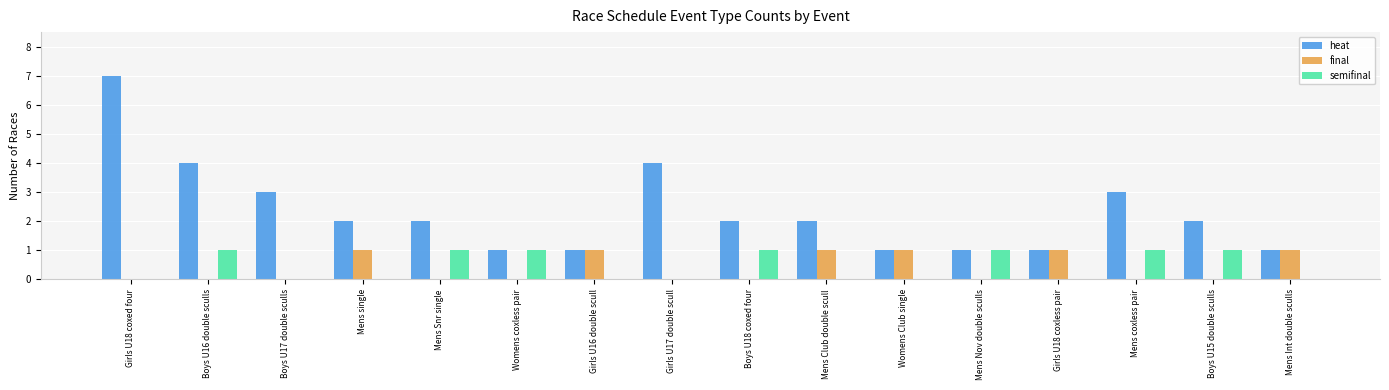

How many semifinal values are between 0 and 1?

16